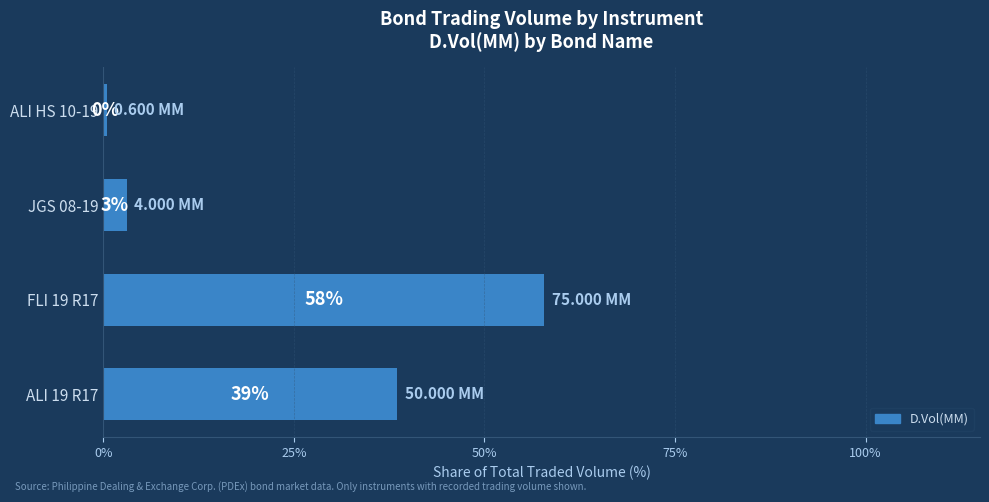

How many bars are there in total?

4